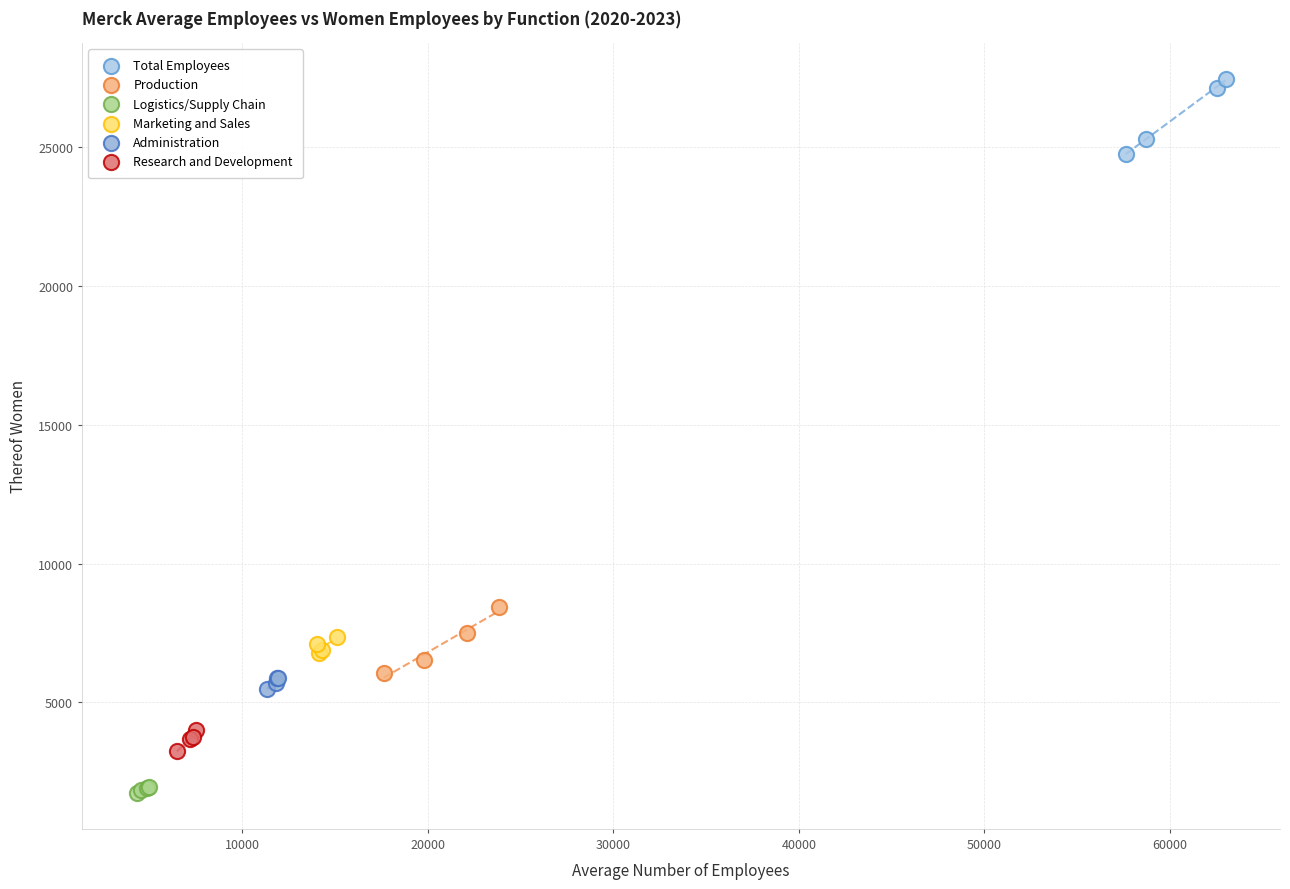

Which series reaches the minimum Y coordinate?

Logistics/Supply Chain